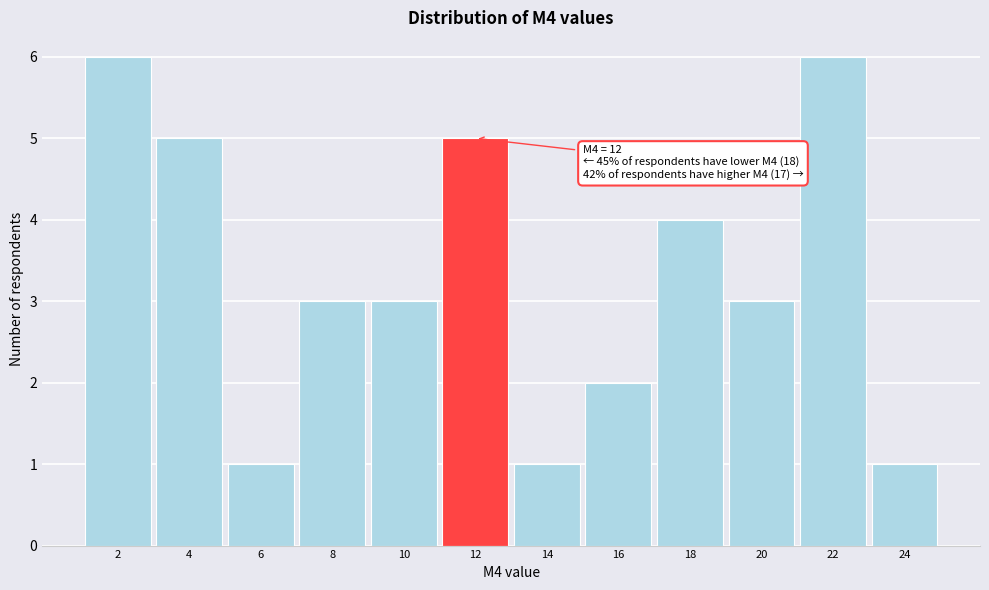

Reading left to right, list all the values displayed in this chart.

2=6	4=5	6=1	8=3	10=3	12=5	14=1	16=2	18=4	20=3	22=6	24=1